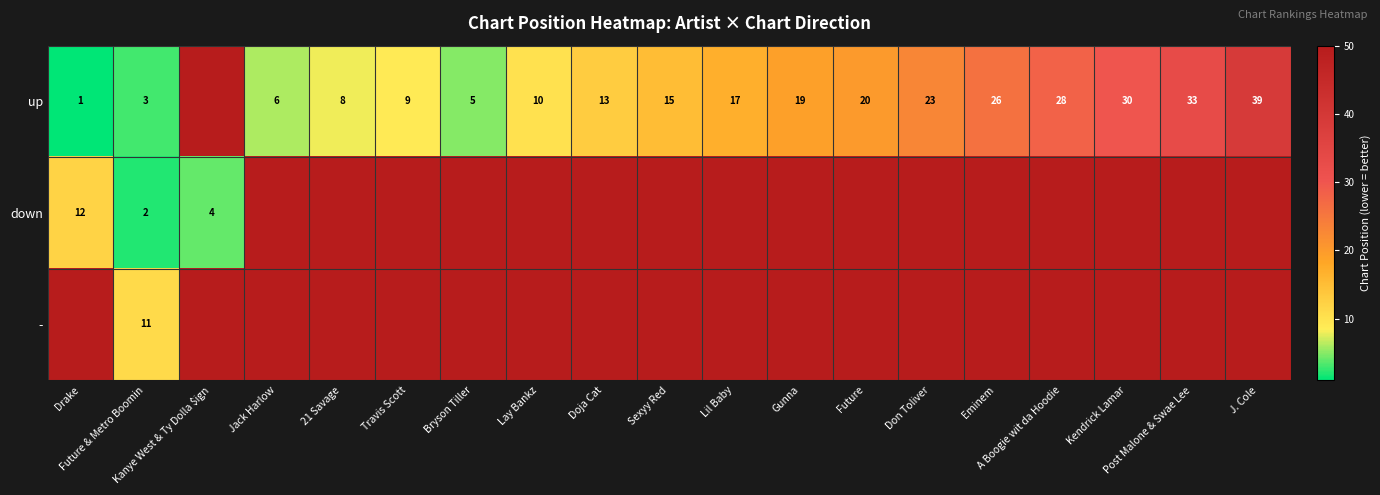

Is it true that down equals 34 at A Boogie wit da Hoodie?

False